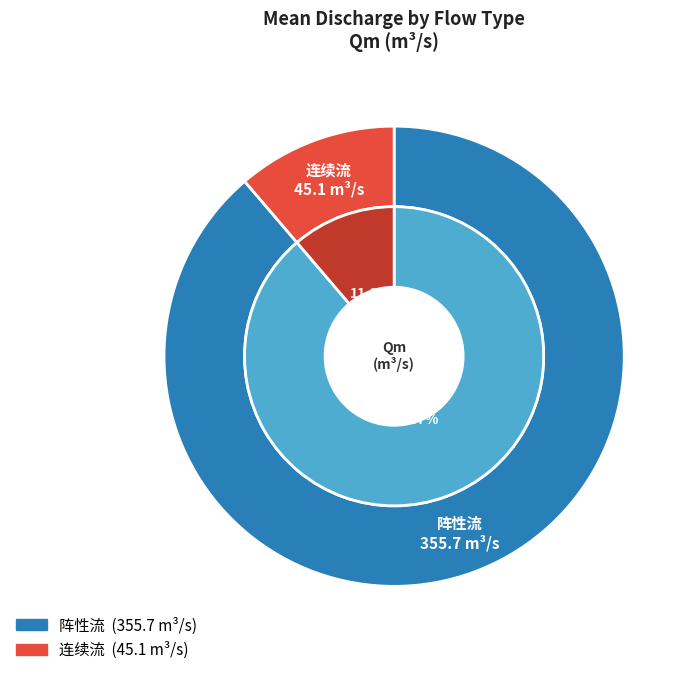

To the nearest percent, what portion does 连续流 represent?

11%